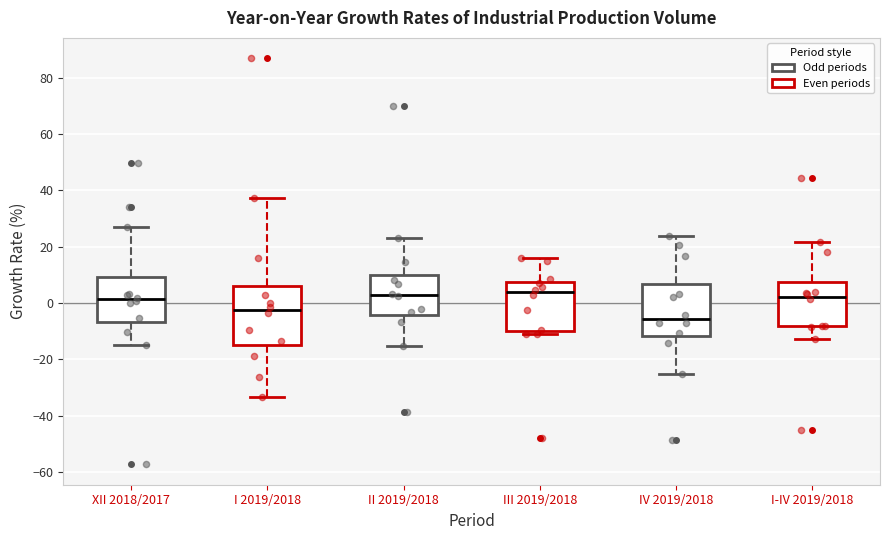

Which box is the tallest, from its lower edge to its upper edge?

I 2019/2018